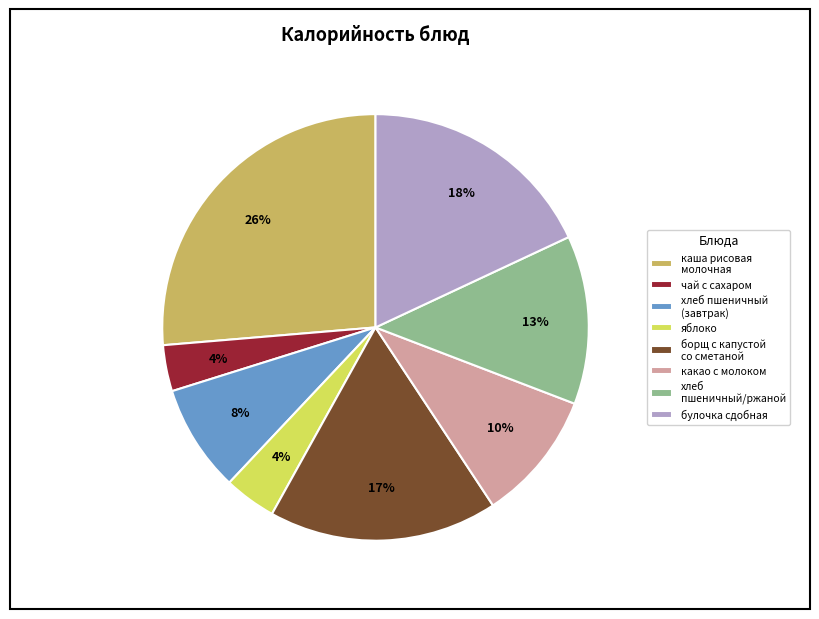

Does борщ с капустой со сметаной account for over 50% of the chart?

No